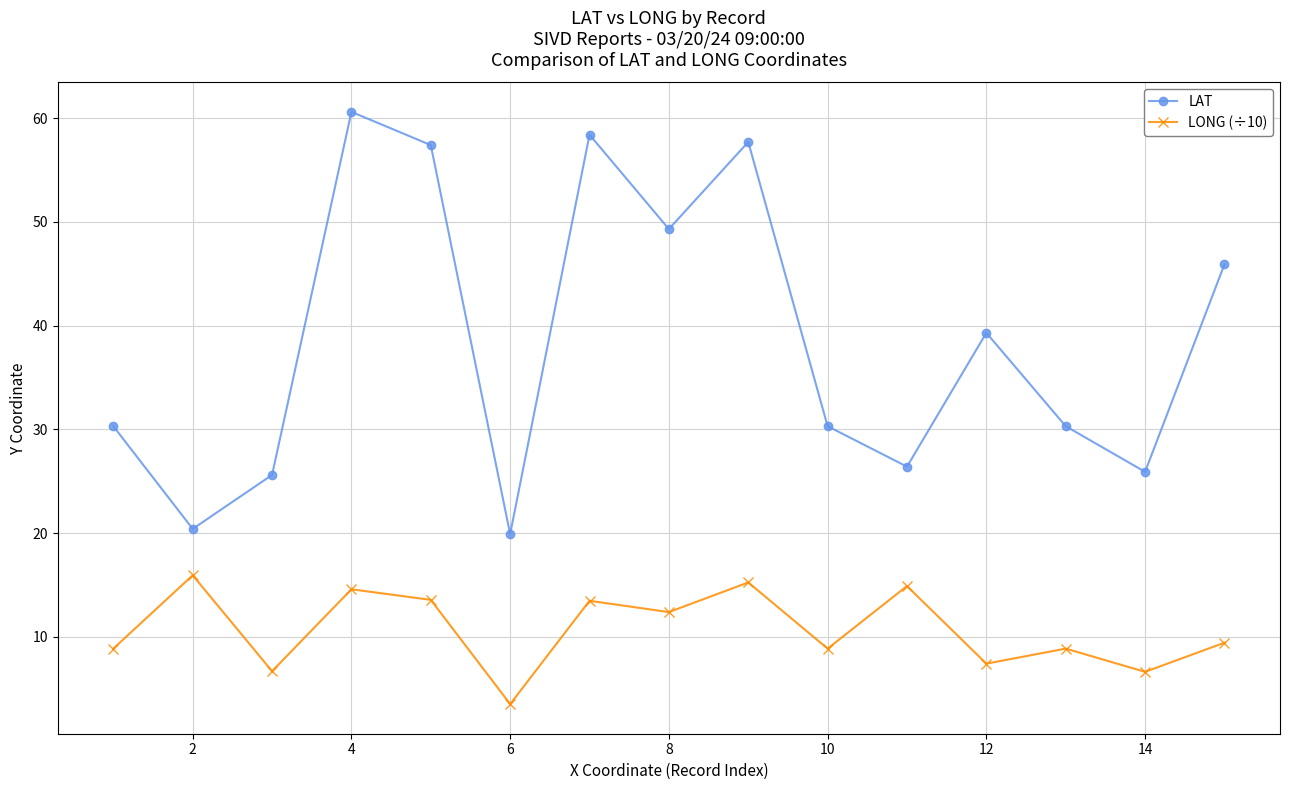

What is the minimum value for LONG (÷10)?

3.5